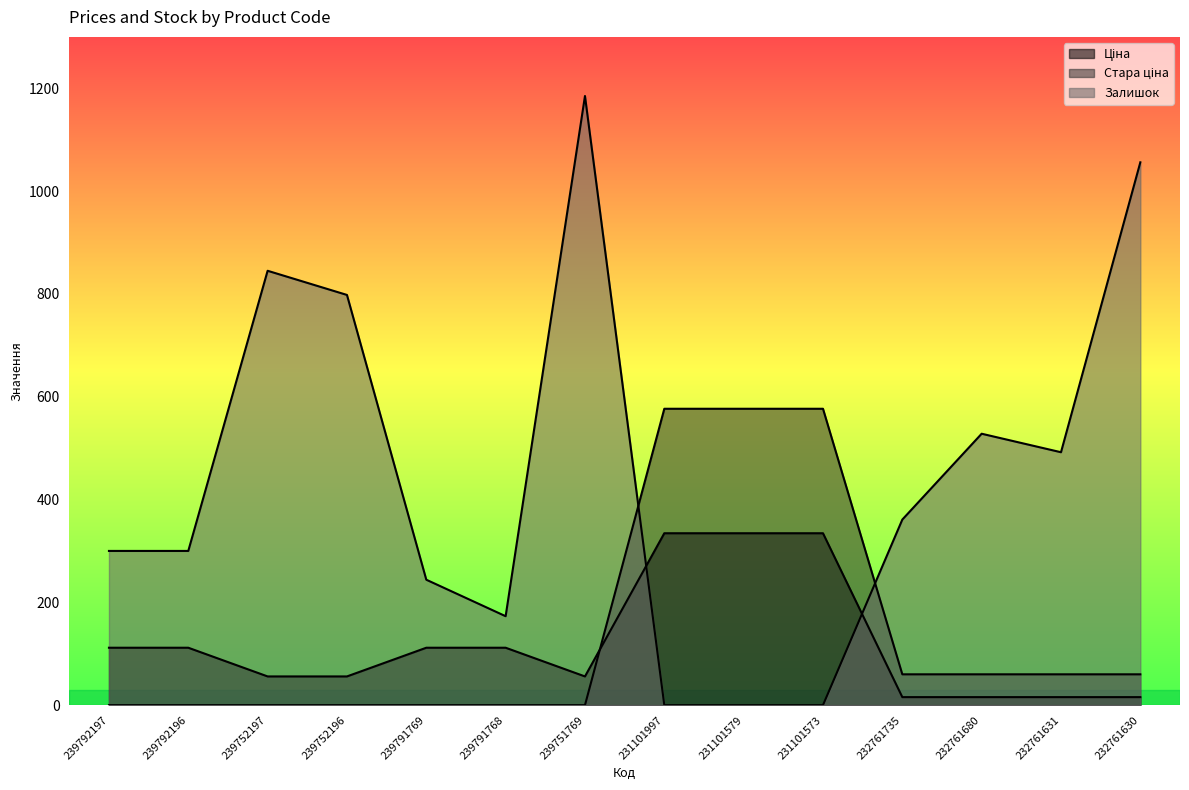

List the series in order of their peak value, highest first.

Залишок, Стара ціна, Ціна